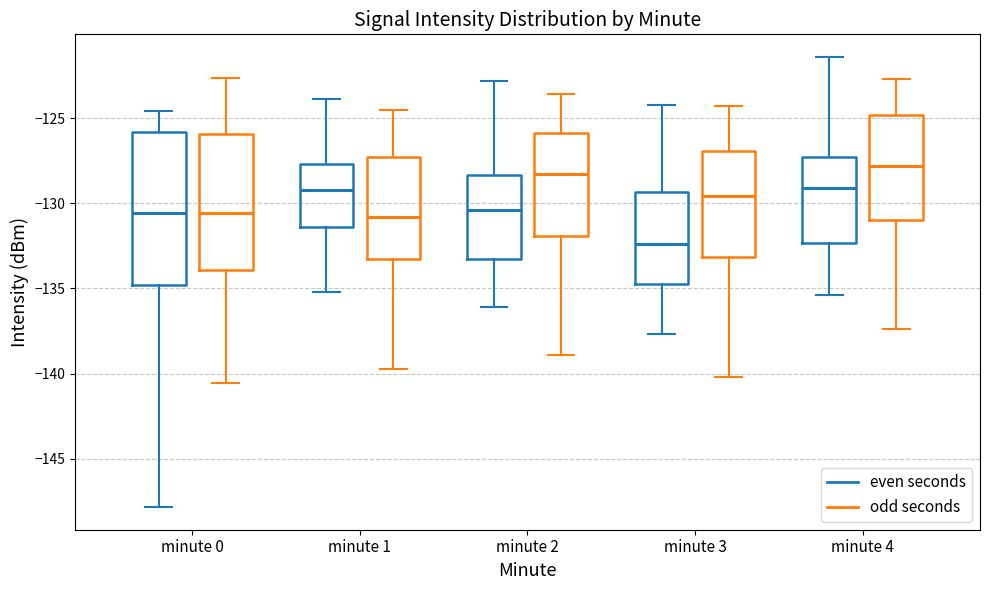

Reading left to right, transcribe this box plot: for each box, give where its median line is, the range the box spans, and where its two whiskers end, as read against the y-axis. The values are not printed on the chart, so give them approximately, as read against the axis.

minute 0 (even seconds): median -130.5, box -135.0 to -126.0, whiskers -148.0 to -124.5
minute 0 (odd seconds): median -130.5, box -134.0 to -126.0, whiskers -140.5 to -122.5
minute 1 (even seconds): median -129.0, box -131.5 to -127.5, whiskers -135.0 to -124.0
minute 1 (odd seconds): median -131.0, box -133.0 to -127.5, whiskers -139.5 to -124.5
minute 2 (even seconds): median -130.5, box -133.0 to -128.5, whiskers -136.0 to -123.0
minute 2 (odd seconds): median -128.5, box -132.0 to -126.0, whiskers -139.0 to -123.5
minute 3 (even seconds): median -132.5, box -134.5 to -129.5, whiskers -137.5 to -124.0
minute 3 (odd seconds): median -129.5, box -133.0 to -127.0, whiskers -140.0 to -124.5
minute 4 (even seconds): median -129.0, box -132.5 to -127.5, whiskers -135.5 to -121.5
minute 4 (odd seconds): median -128.0, box -131.0 to -125.0, whiskers -137.5 to -122.5